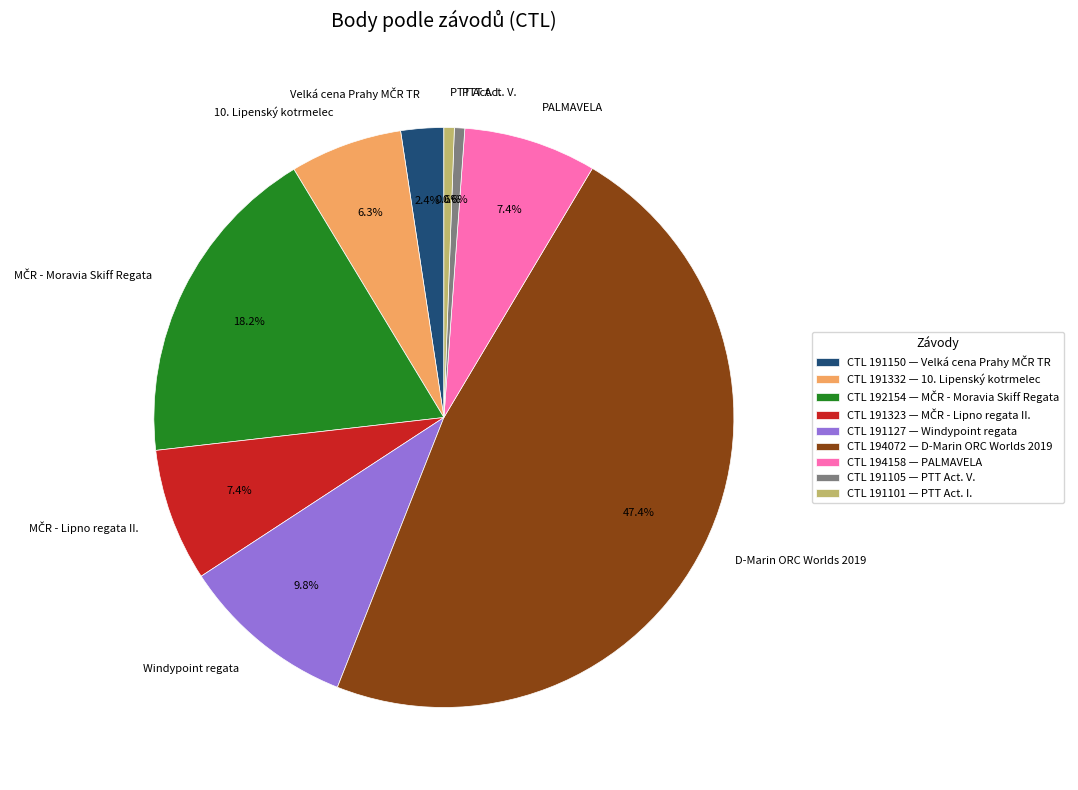

To the nearest percent, what is the average slice percentage?

11%